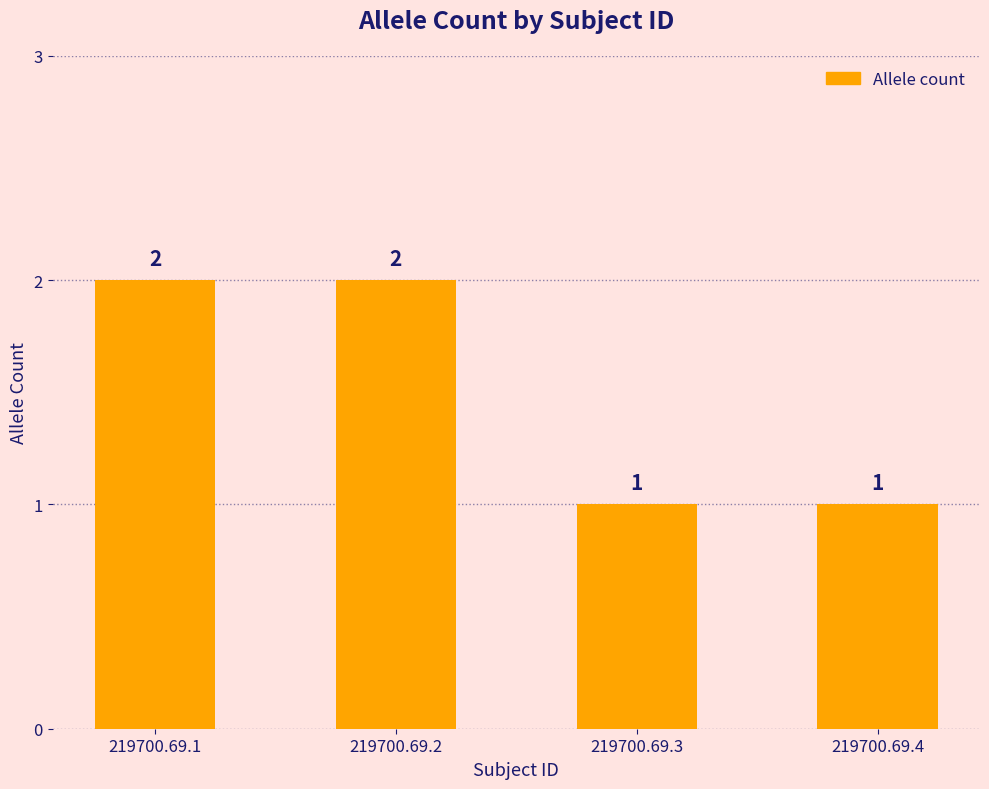

Reading left to right, what are all the values shown in this chart?

2	2	1	1